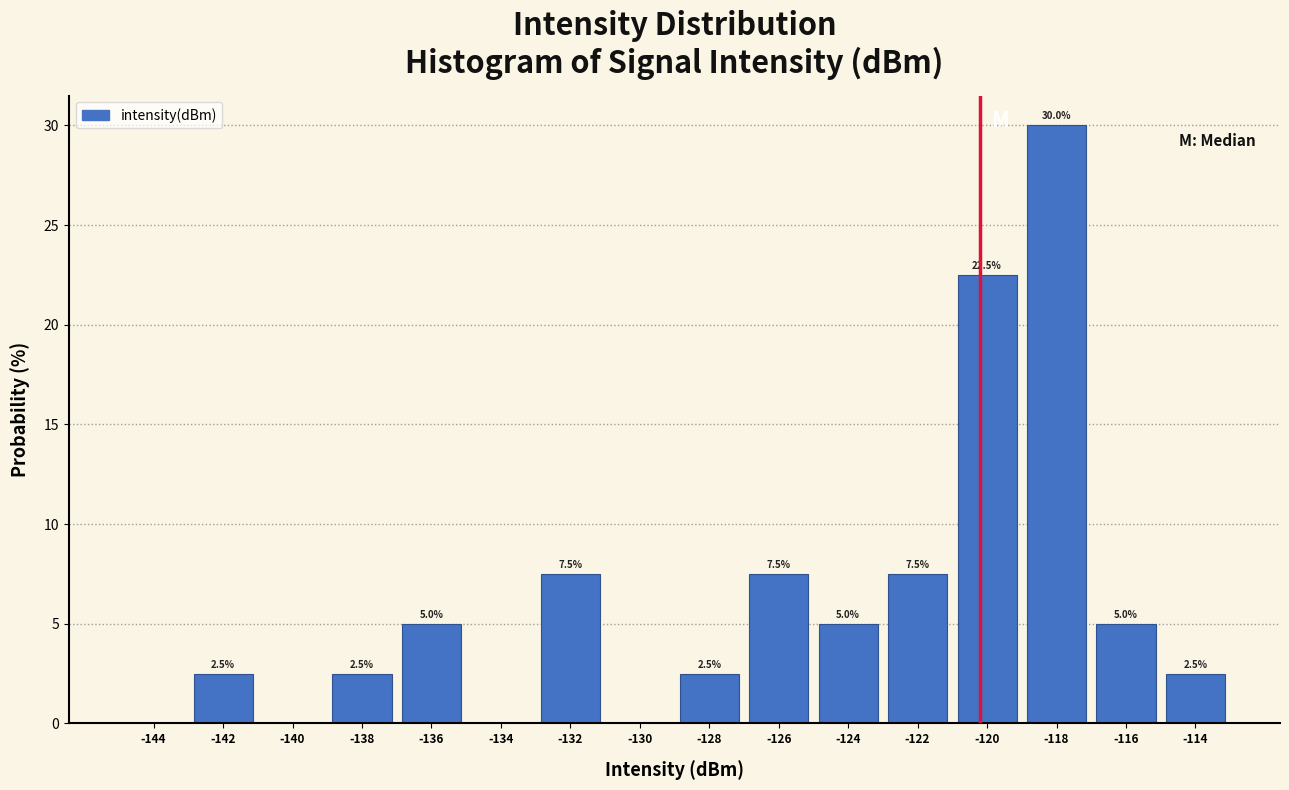

Which range on the x-axis has the tallest bar?

-119 to -117